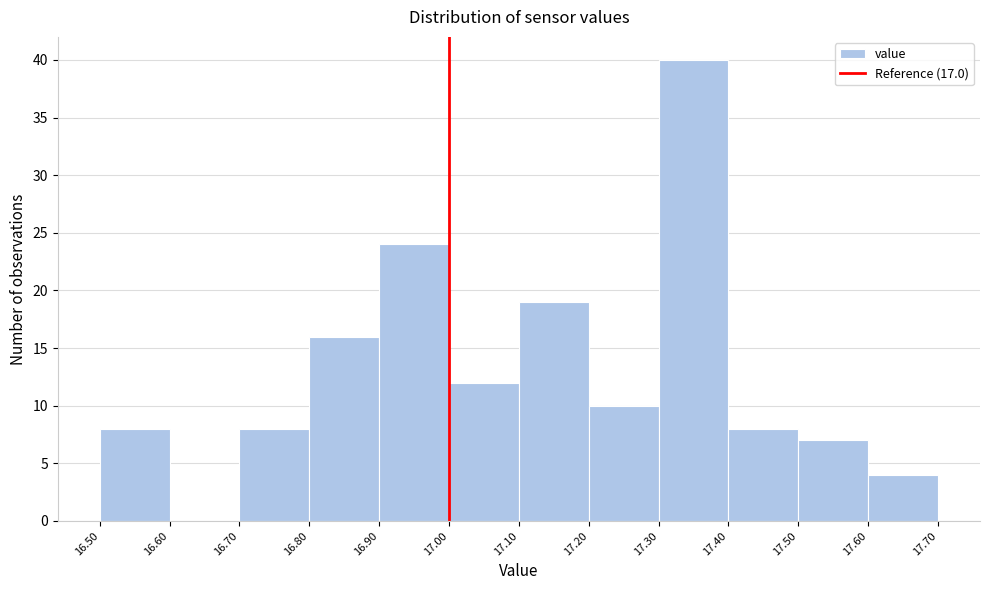

Reading left to right, transcribe this chart: for each bar, give the range it covers on the x-axis and its height. The values are not printed on the chart, so give them approximately, as read against the axis.

16.50 to 16.60: 8
16.60 to 16.70: 0
16.70 to 16.80: 8
16.80 to 16.90: 16
16.90 to 17.00: 24
17.00 to 17.10: 12
17.10 to 17.20: 19
17.20 to 17.30: 10
17.30 to 17.40: 40
17.40 to 17.50: 8
17.50 to 17.60: 7
17.60 to 17.70: 4